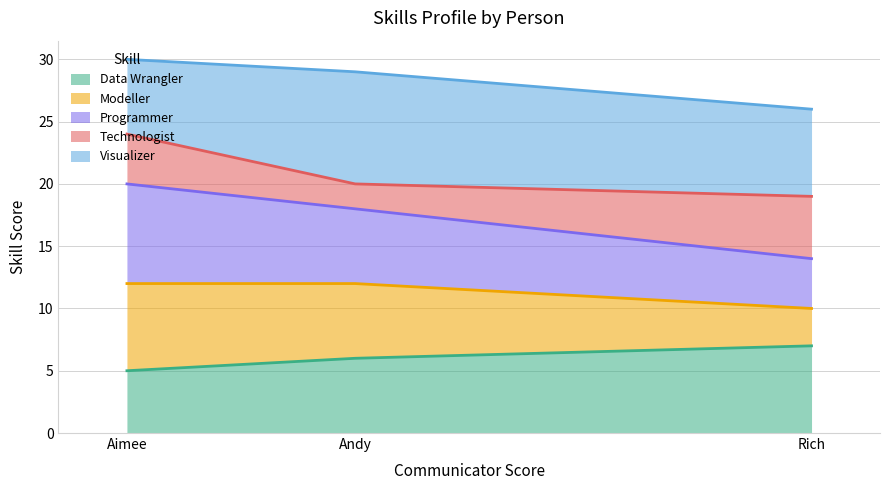

Rank the categories by Data Wrangler value from highest to lowest.

Rich, Andy, Aimee